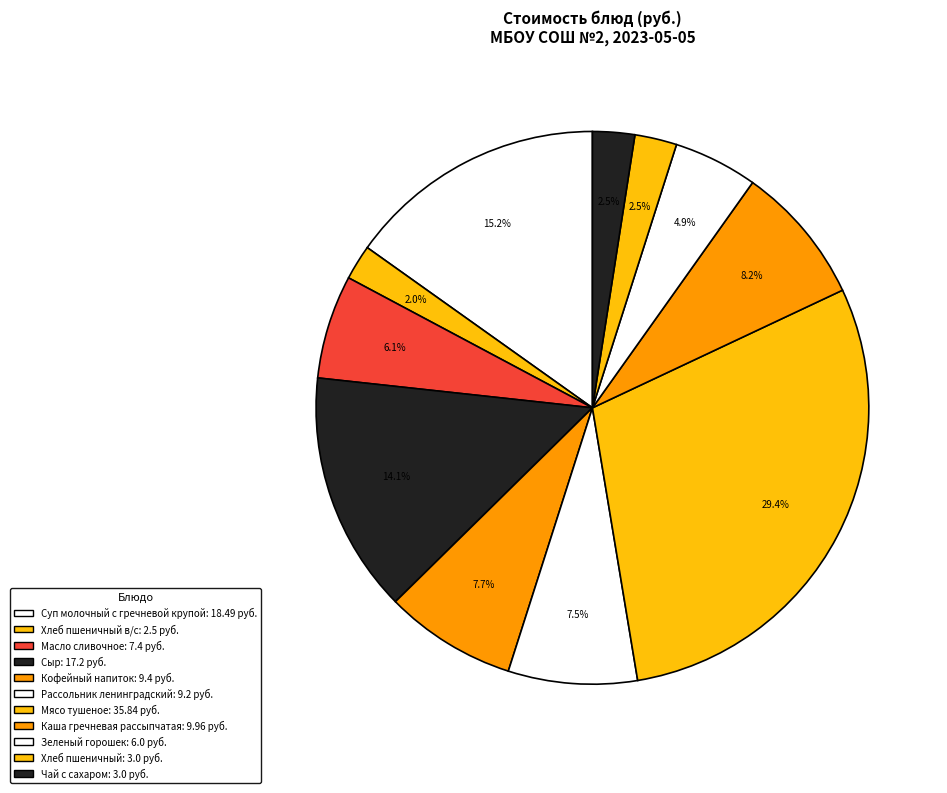

Which slice is the largest?

Мясо тушеное